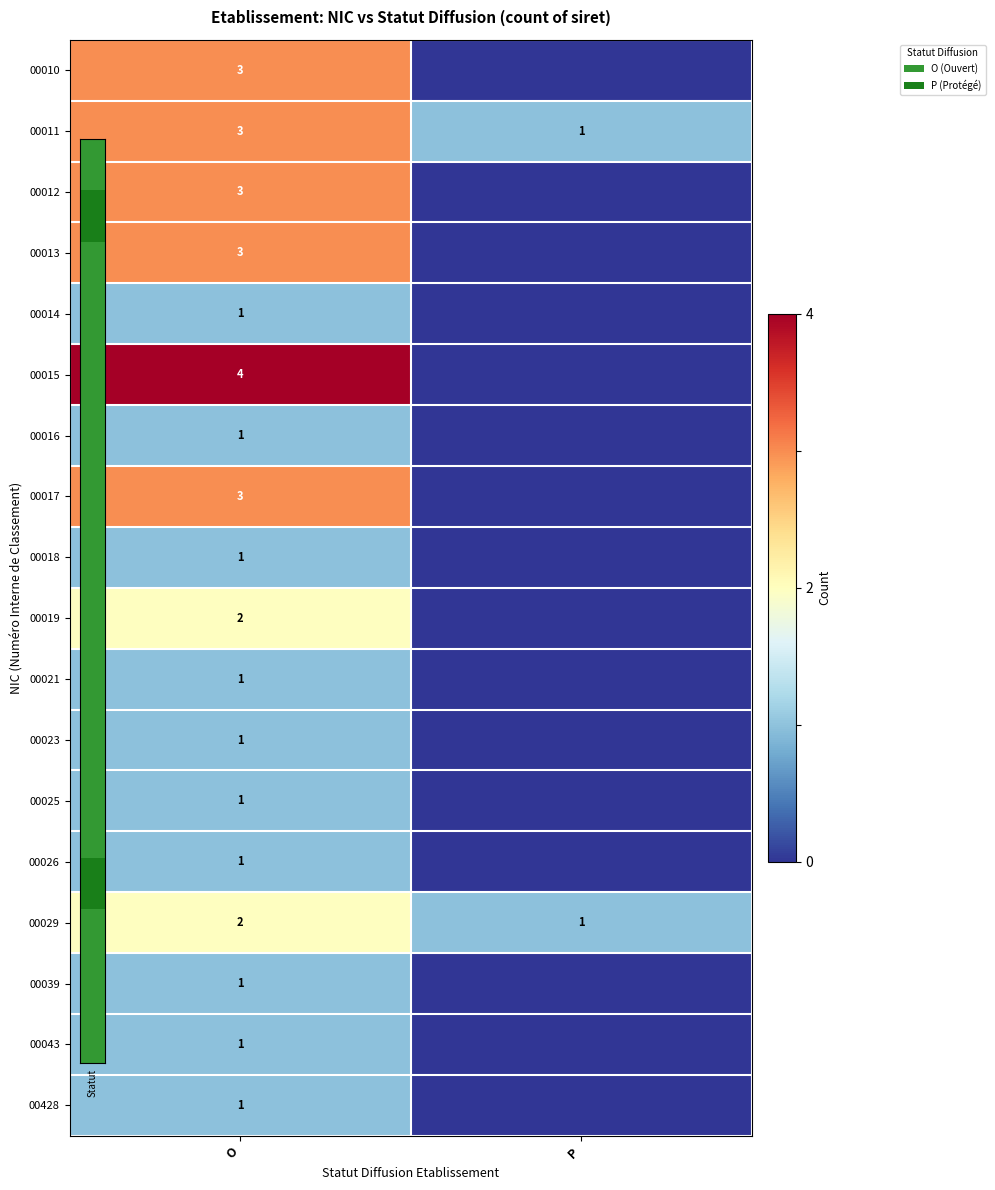

At which label does 00012 first exceed 0?

O